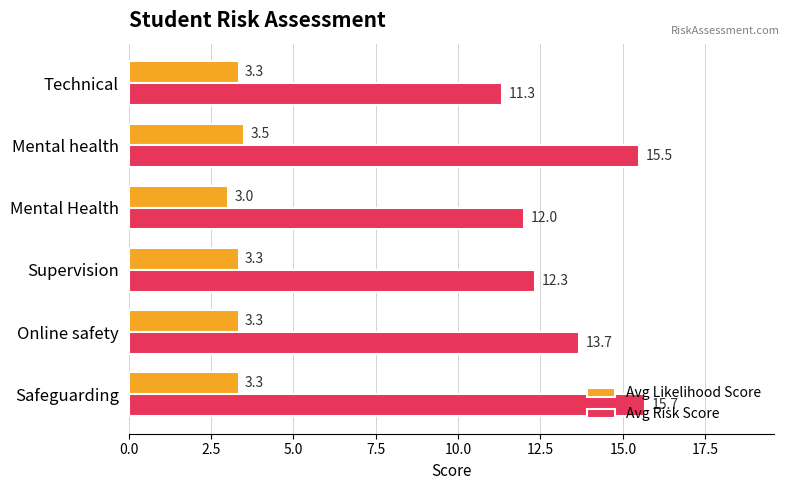

Which series has the largest total across all categories?

Avg Risk Score